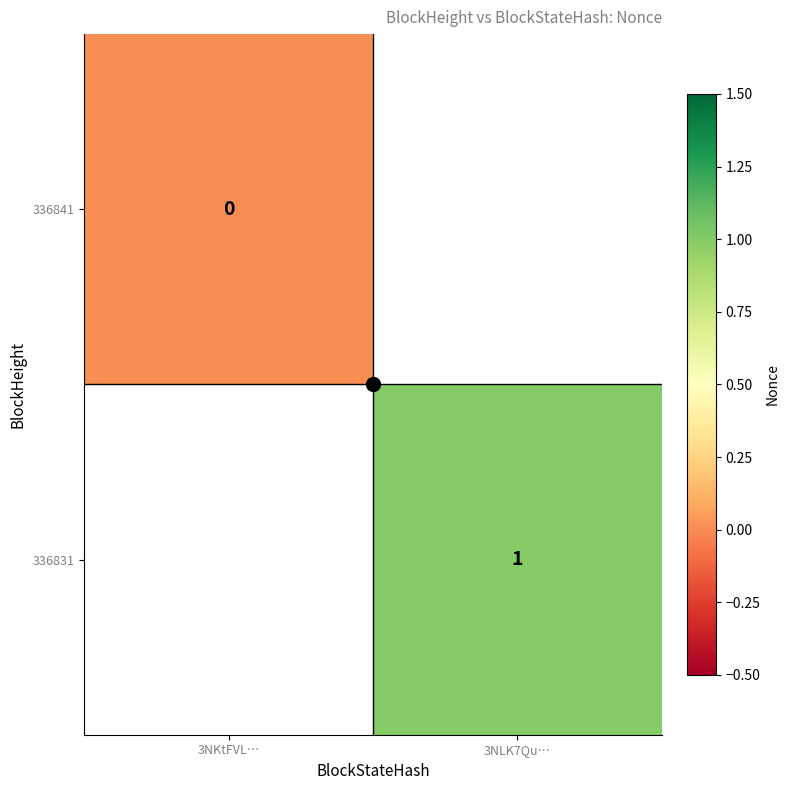

Which category has the lowest value in the 336831 series?

3NKtFVL…